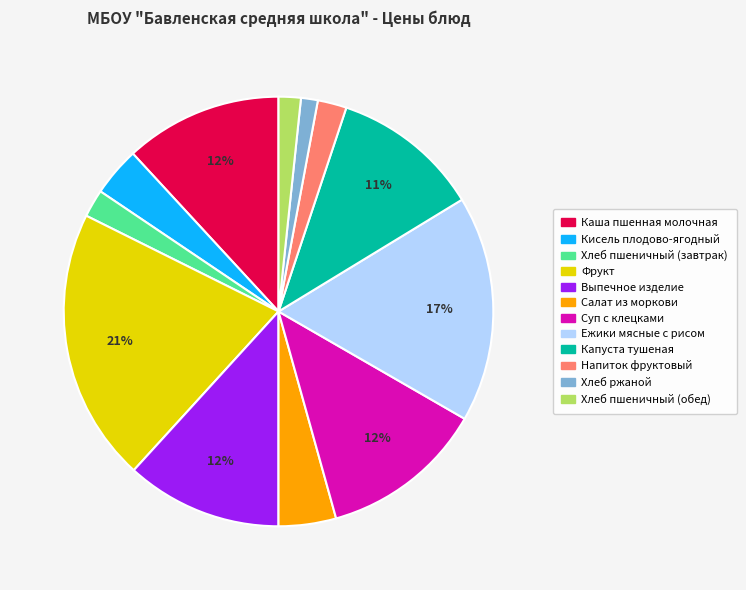

Between Хлеб пшеничный (завтрак) and Суп с клецками, which is larger?

Суп с клецками